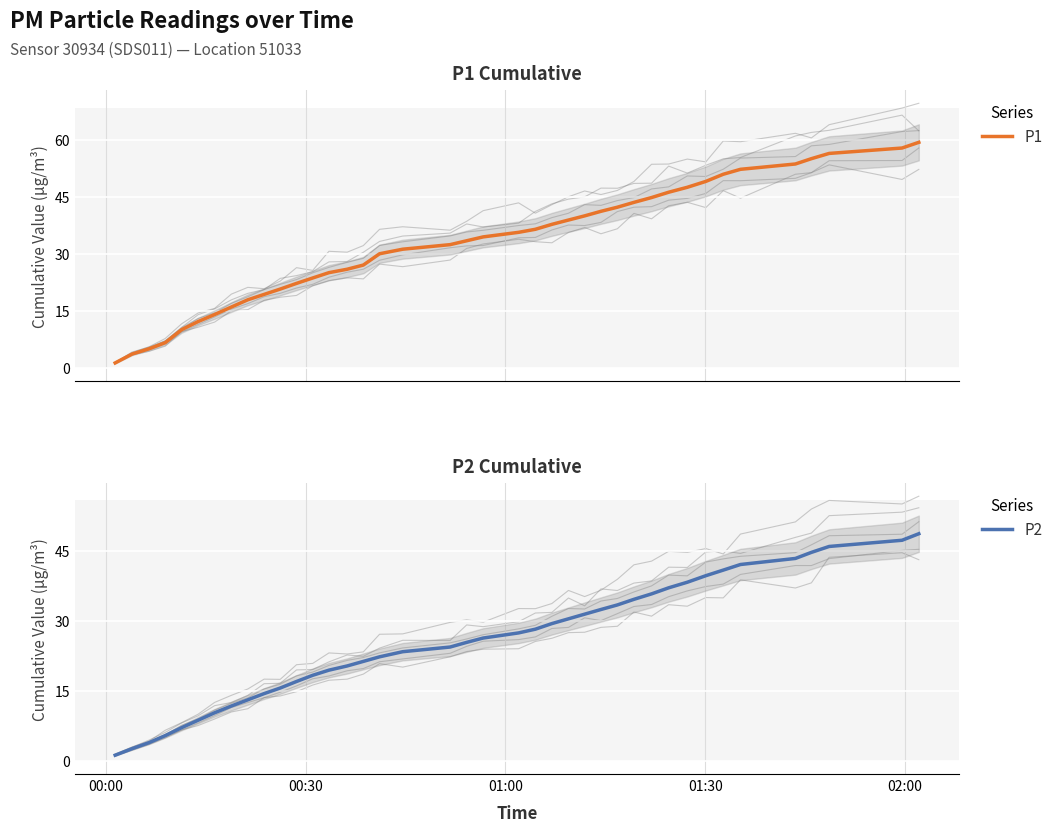

Is it true that P1 equals 23.6 at 12?

True